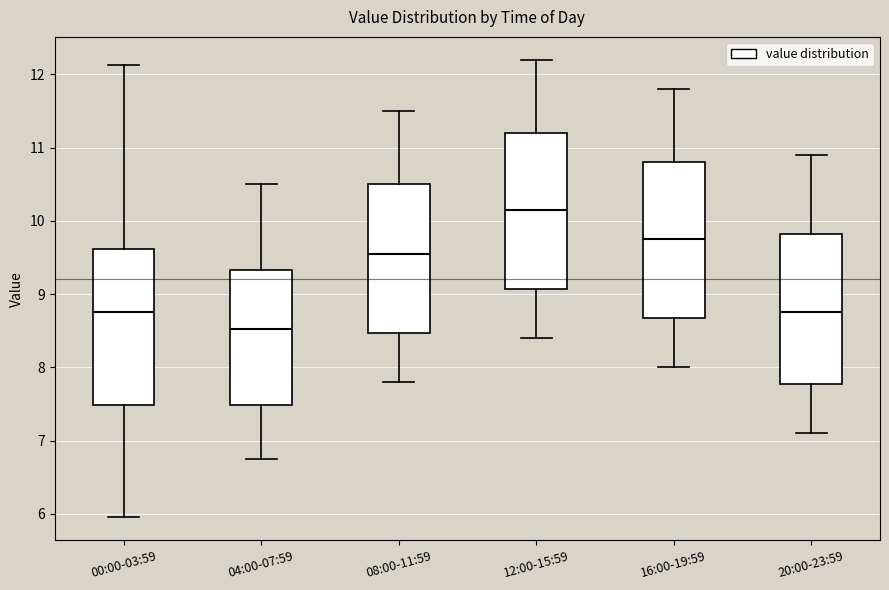

Reading left to right, transcribe this box plot: for each box, give where its median line is, the range the box spans, and where its two whiskers end, as read against the y-axis. The values are not printed on the chart, so give them approximately, as read against the axis.

00:00-03:59: median 8.8, box 7.5 to 9.6, whiskers 6.0 to 12.1
04:00-07:59: median 8.5, box 7.5 to 9.3, whiskers 6.8 to 10.5
08:00-11:59: median 9.6, box 8.5 to 10.5, whiskers 7.8 to 11.5
12:00-15:59: median 10.2, box 9.1 to 11.2, whiskers 8.4 to 12.2
16:00-19:59: median 9.8, box 8.7 to 10.8, whiskers 8.0 to 11.8
20:00-23:59: median 8.8, box 7.8 to 9.8, whiskers 7.1 to 10.9